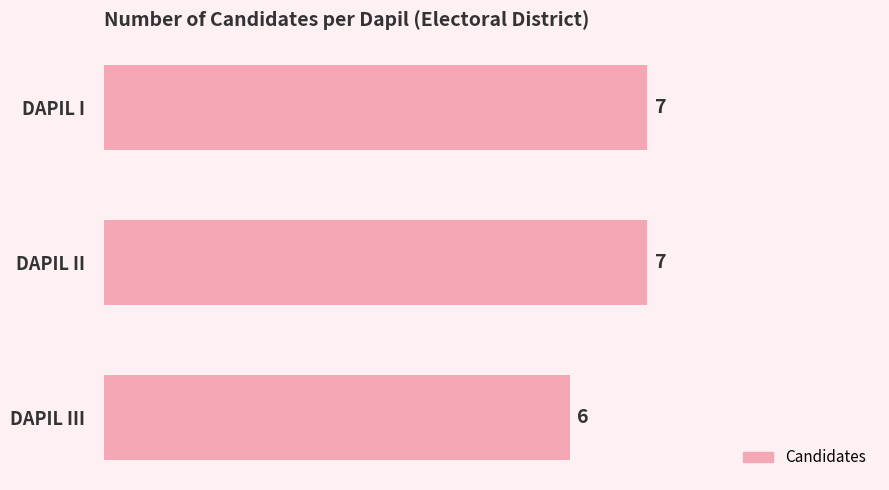

What is the maximum value shown in the chart?

7